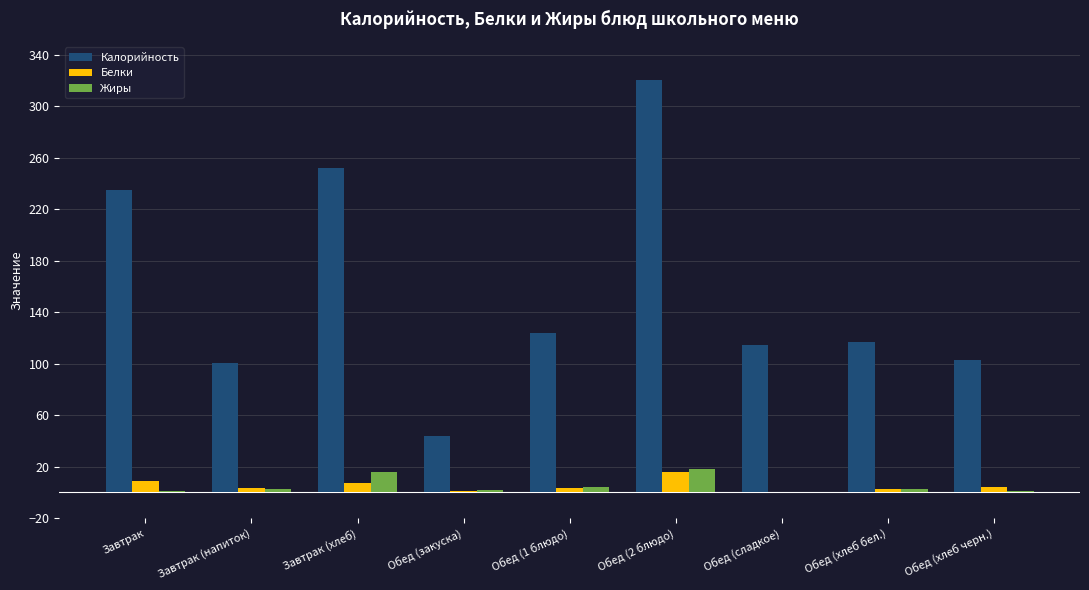

What is the sum of all Калорийность values?

1410.0